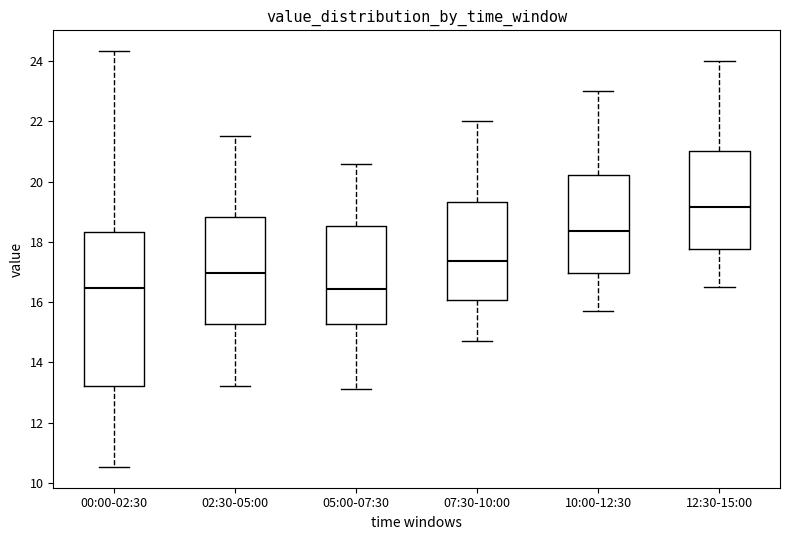

Comparing the boxes themselves (not the whiskers), which one is the tallest?

00:00-02:30